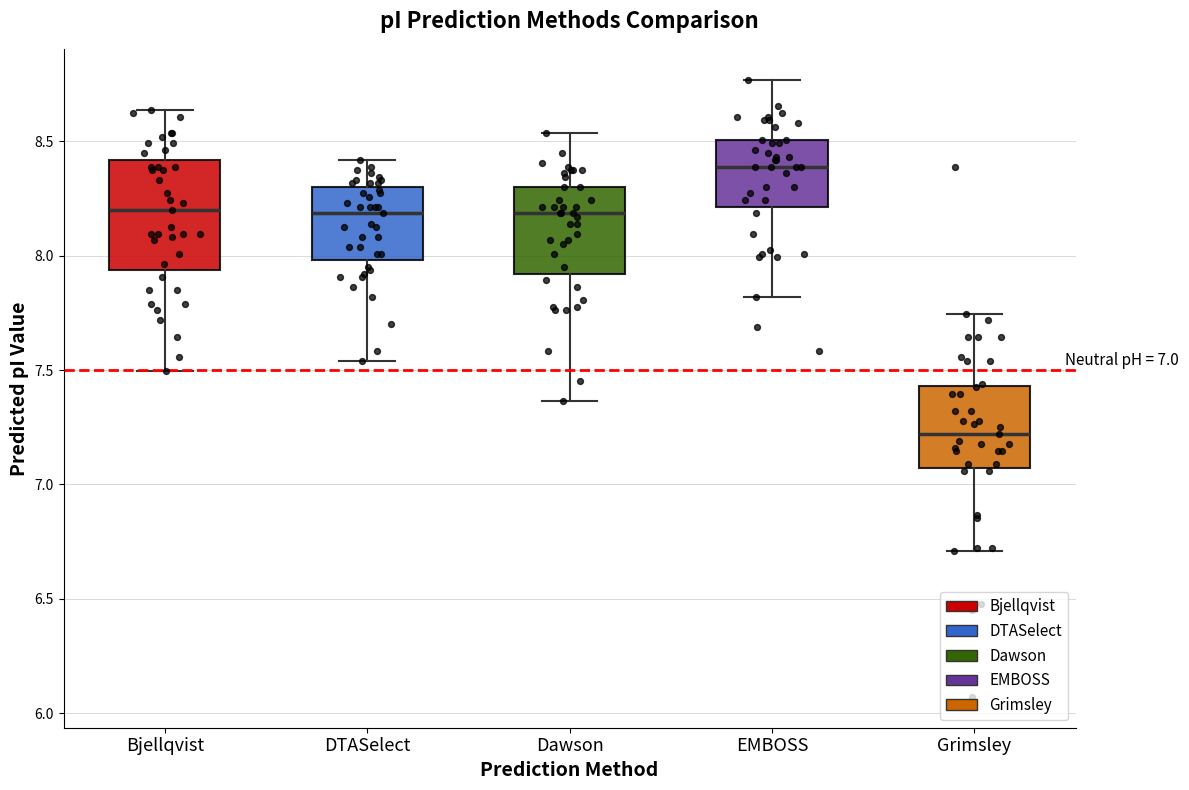

Which box's median line is the highest?

EMBOSS